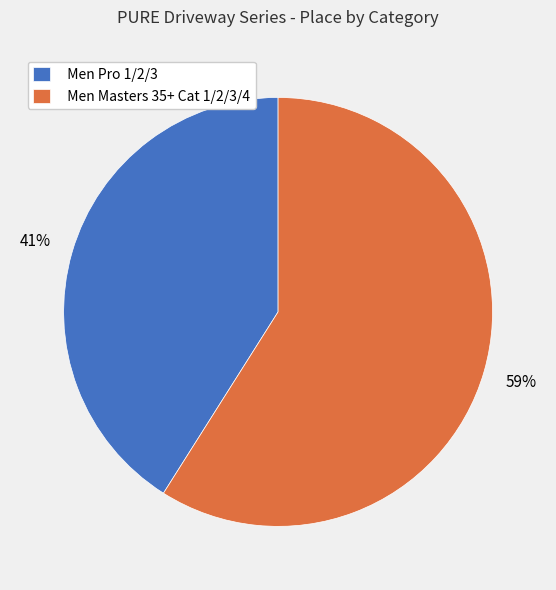

To the nearest percent, what portion does Men Masters 35+ Cat 1/2/3/4 represent?

59%